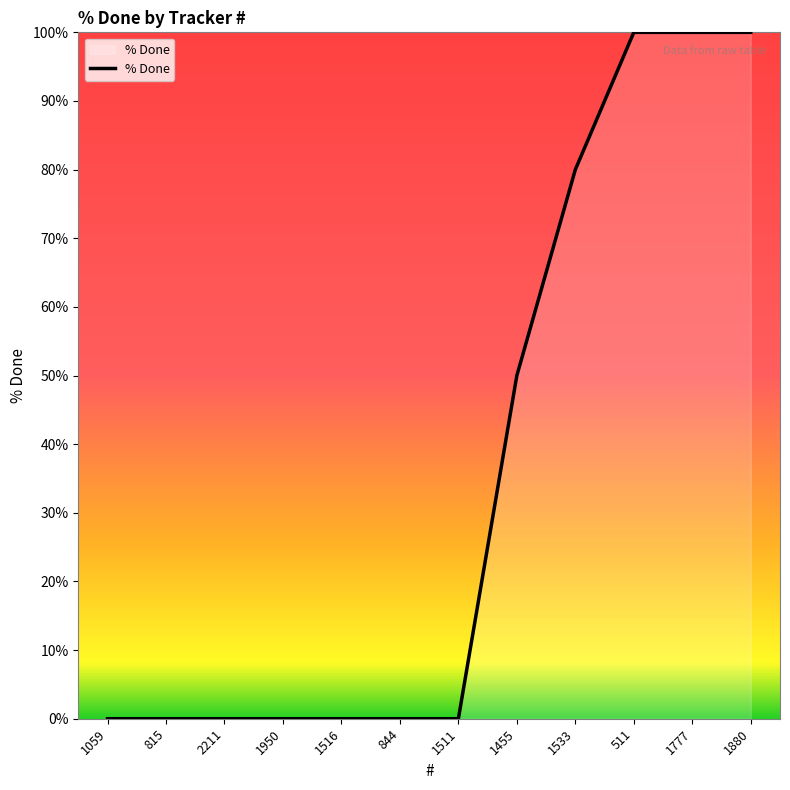

What is the change in value from 1511 to 1533?

+80